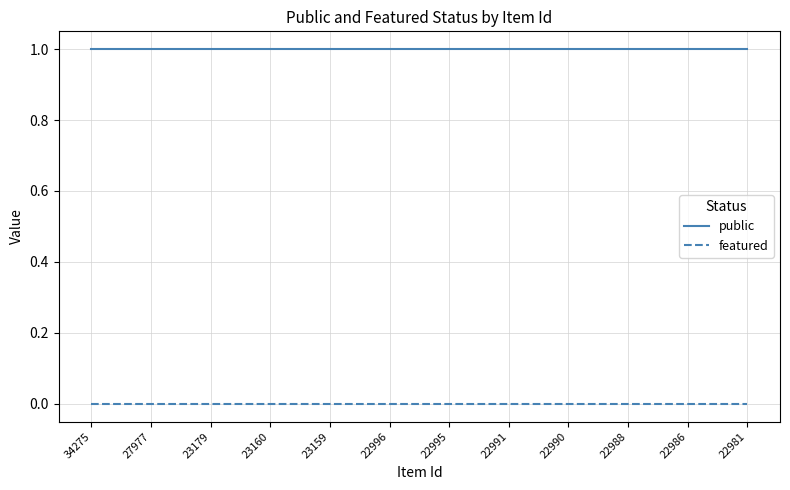

True or false: featured and public cross at least once.

False